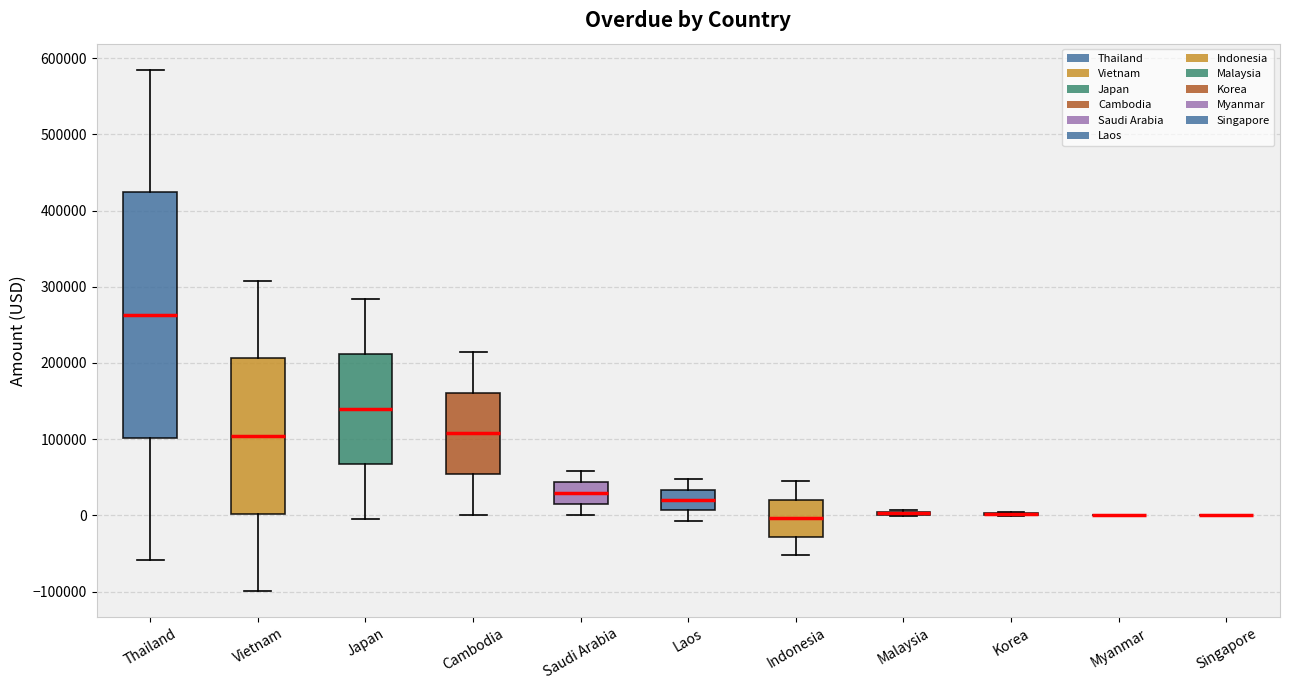

Comparing the boxes themselves (not the whiskers), which one is the tallest?

Thailand